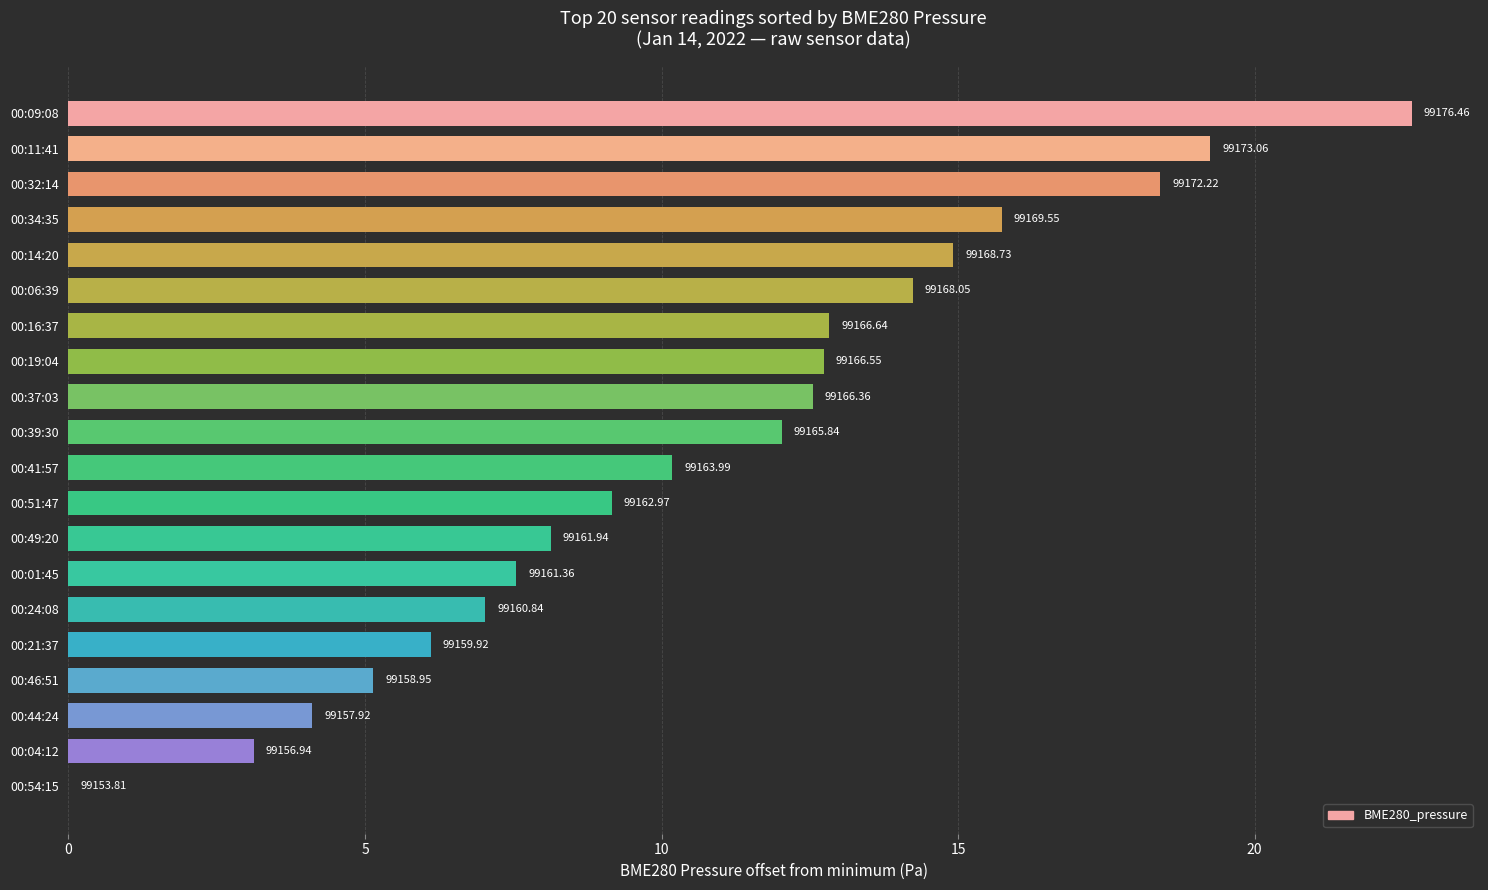

How many distinct data groups are displayed?

1